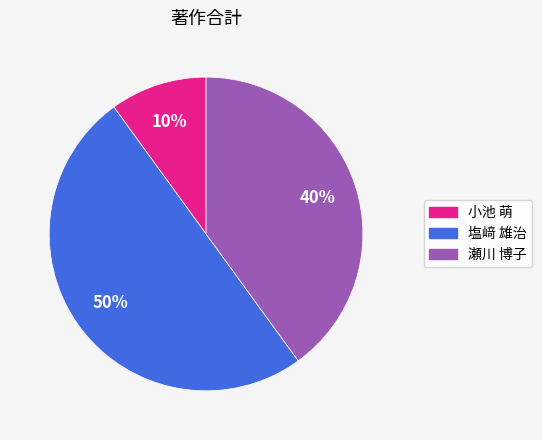

Which has a higher value, 塩﨑 雄治 or 小池 萌?

塩﨑 雄治